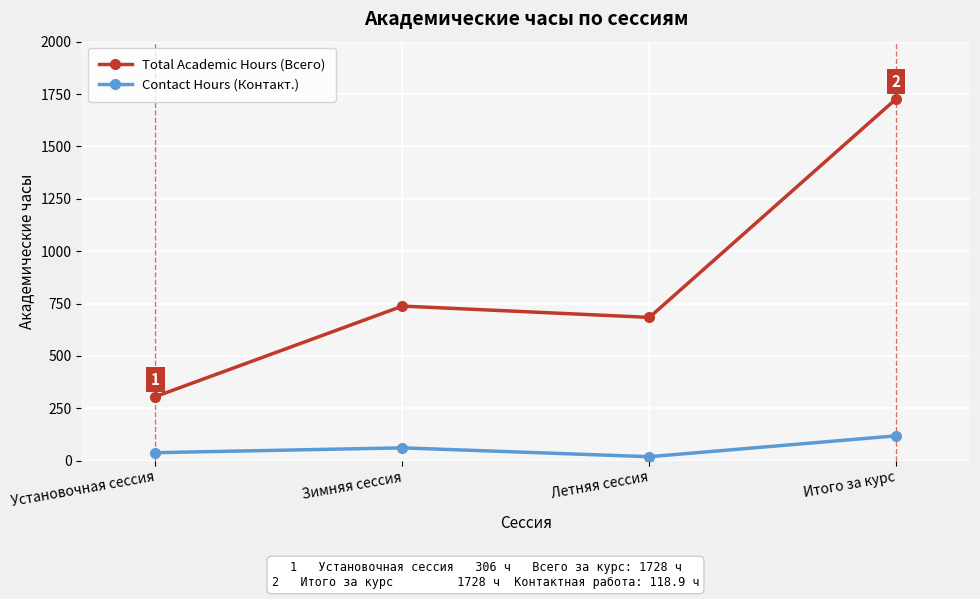

Is the value of Contact Hours (Контакт.) at Летняя сессия greater than the value of Total Academic Hours (Всего) at Зимняя сессия?

No